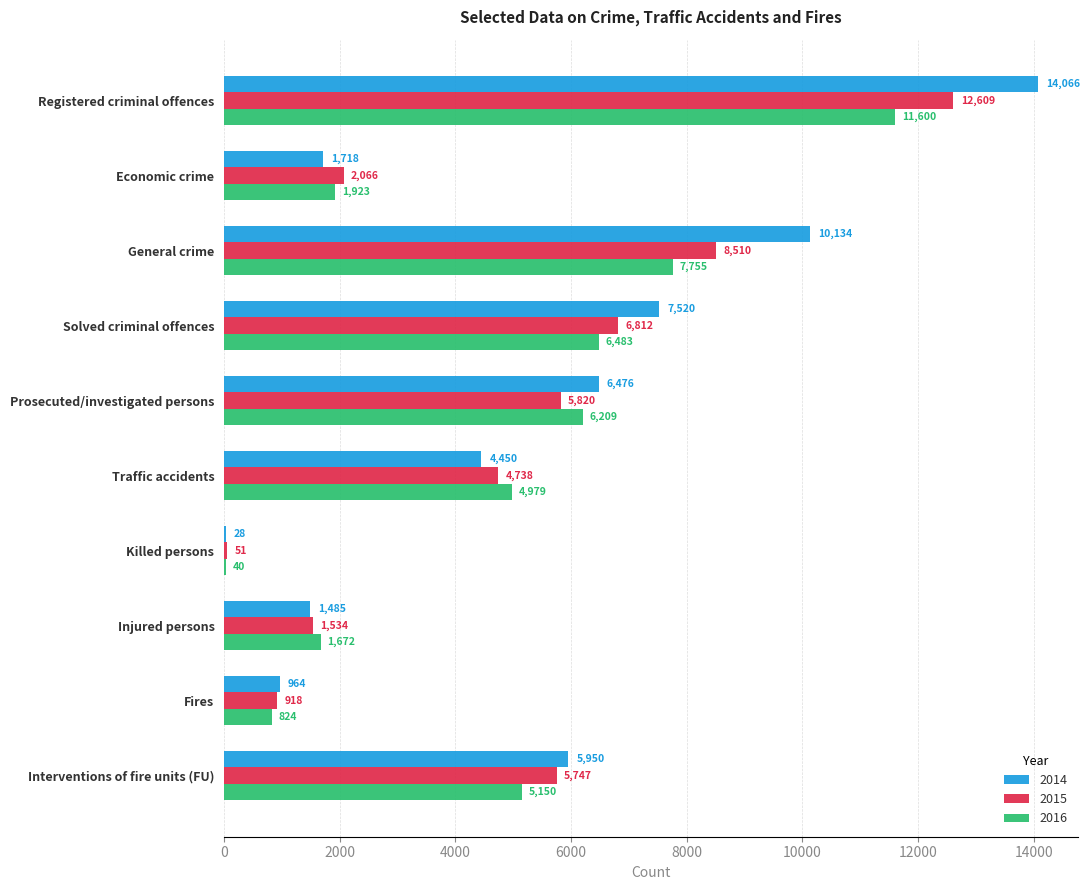

How many distinct data groups are displayed?

3